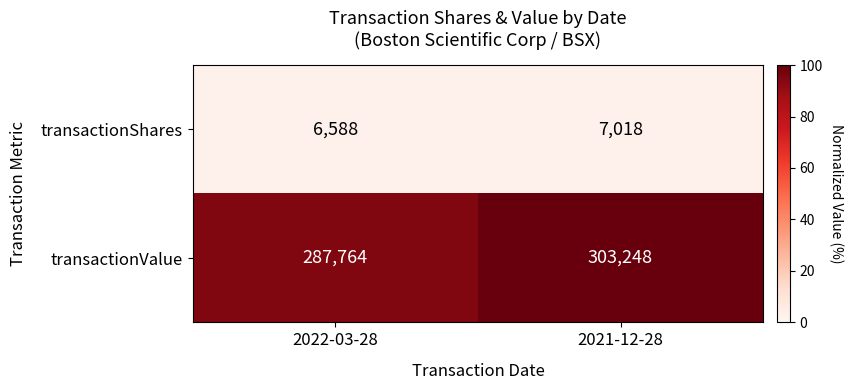

Which series changed the most between 2022-03-28 and 2021-12-28?

transactionValue